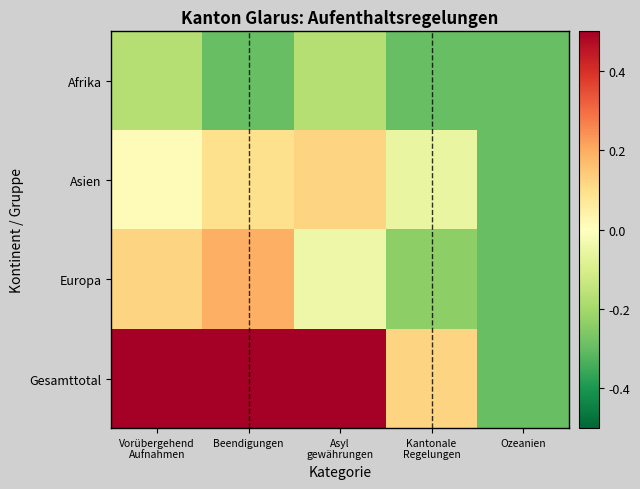

How many series are shown in this chart?

4